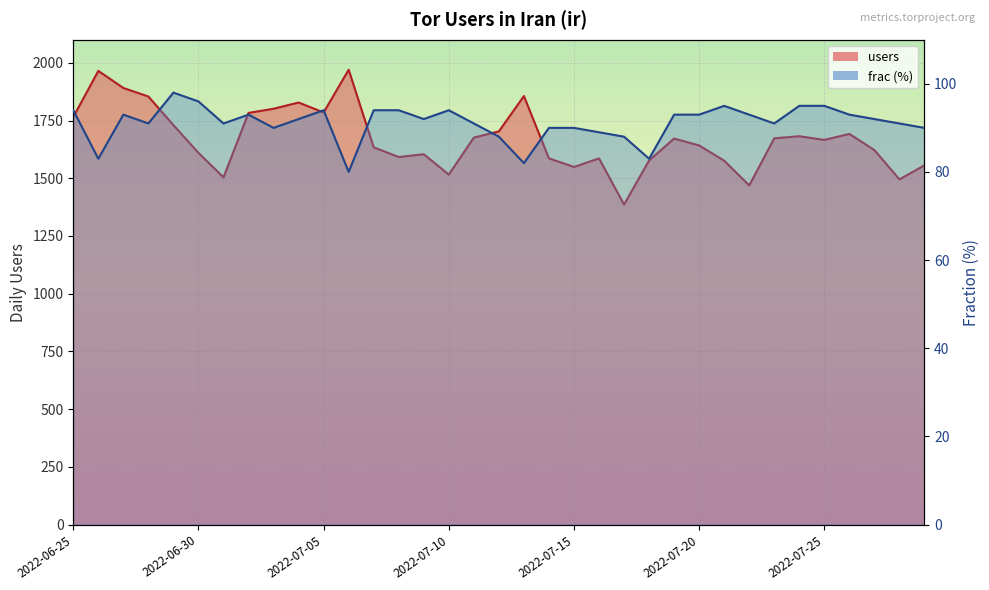

Which category has the lowest value in the users series?

2022-07-17